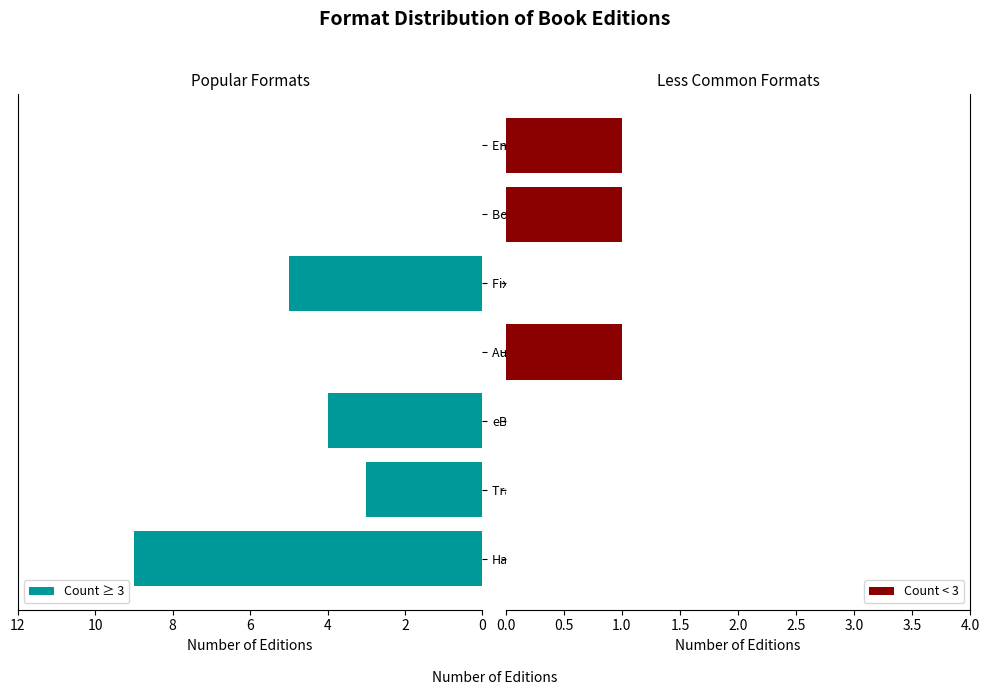

Which series has the largest range (max minus min)?

Count ≥ 3